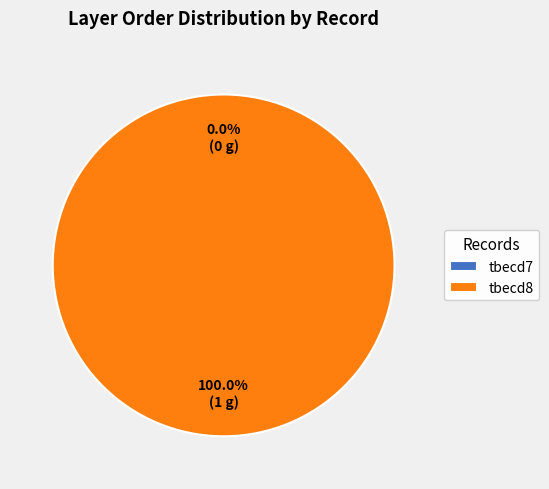

Is tbecd7 the majority of the pie?

No